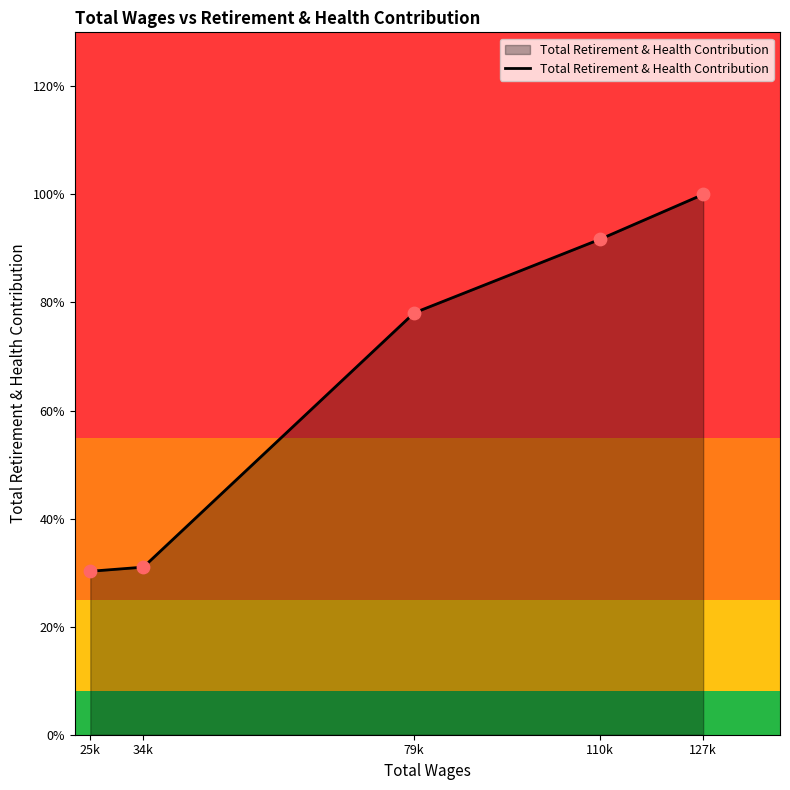

Does the chart have visible grid lines?

No